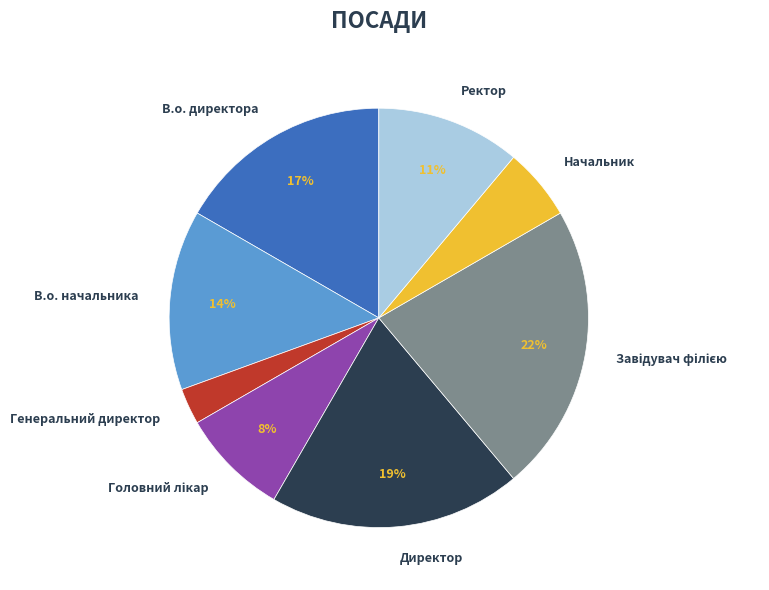

How many slices are in this pie chart?

8